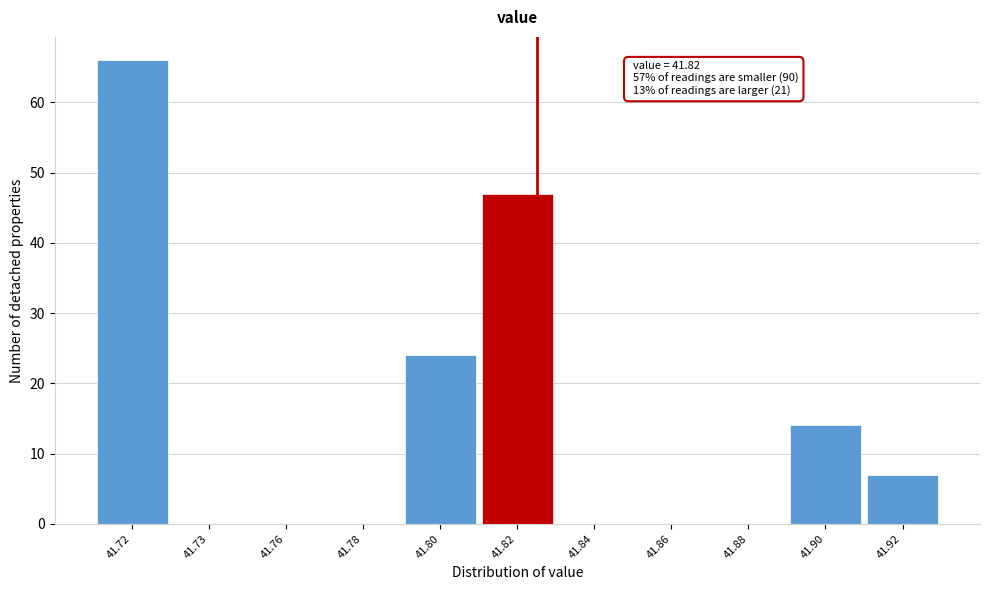

Reading left to right, transcribe all the data shown in this chart.

41.72=66	41.73=0	41.76=0	41.78=0	41.80=24	41.82=47	41.84=0	41.86=0	41.88=0	41.90=14	41.92=7